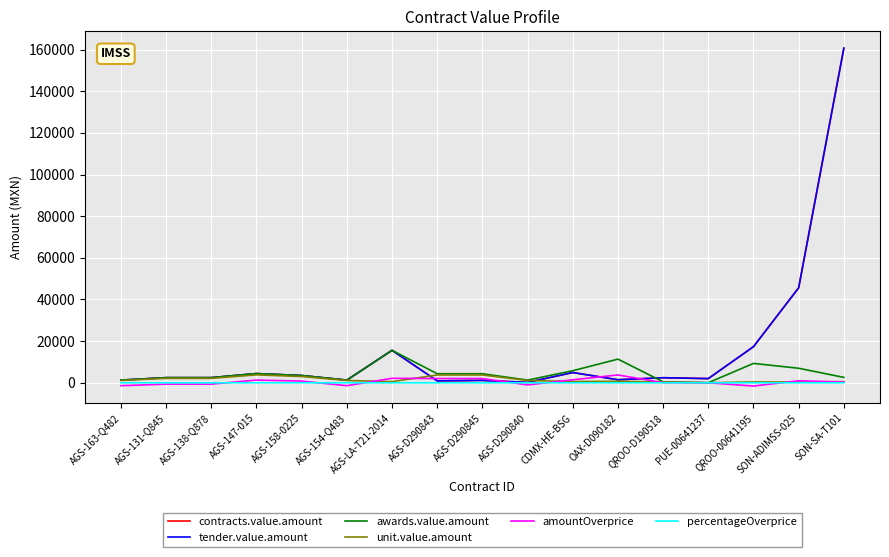

The awards.value.amount series shows 3485.8 at AGS-158-0225. True or false?

True